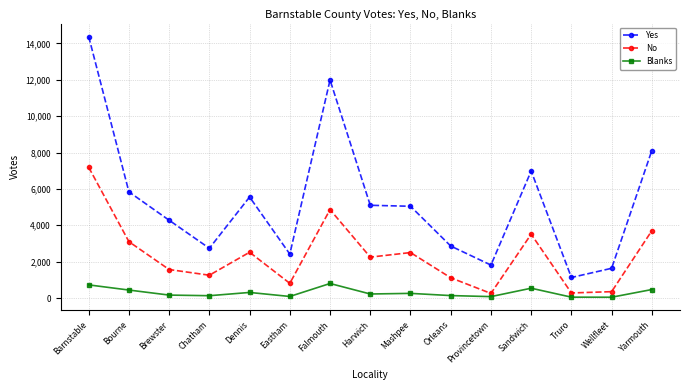

What is the value of the Blanks point at the 3rd from the left?

161